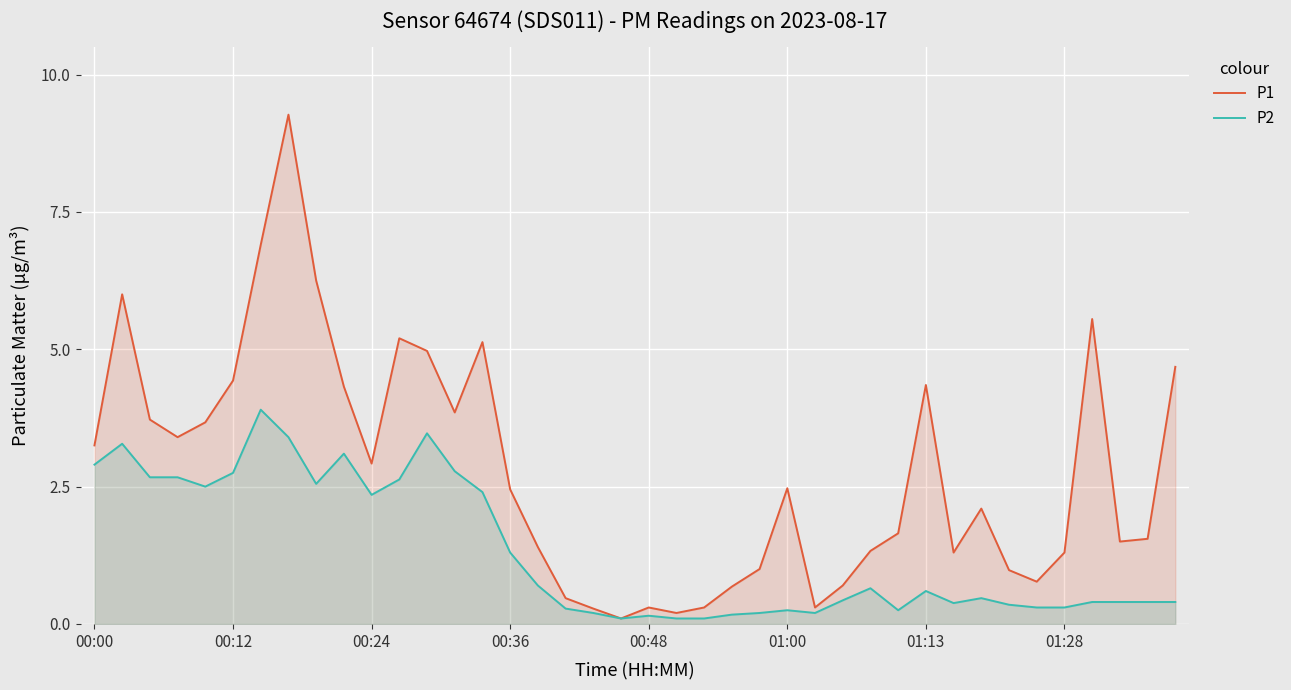

True or false: P1 and P2 cross at least once.

False